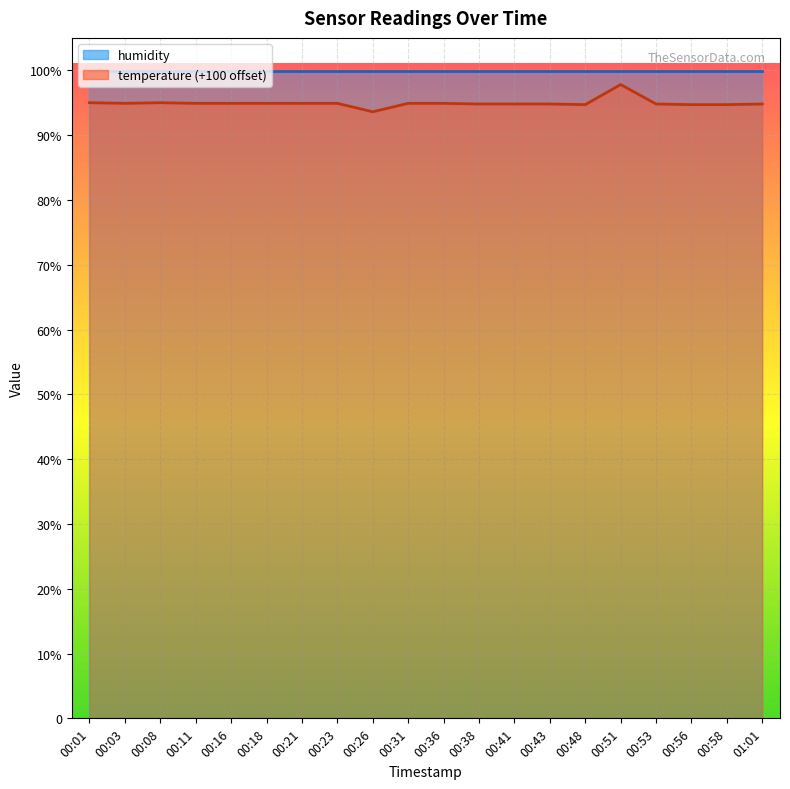

Does the chart display data point markers on the line(s)?

No